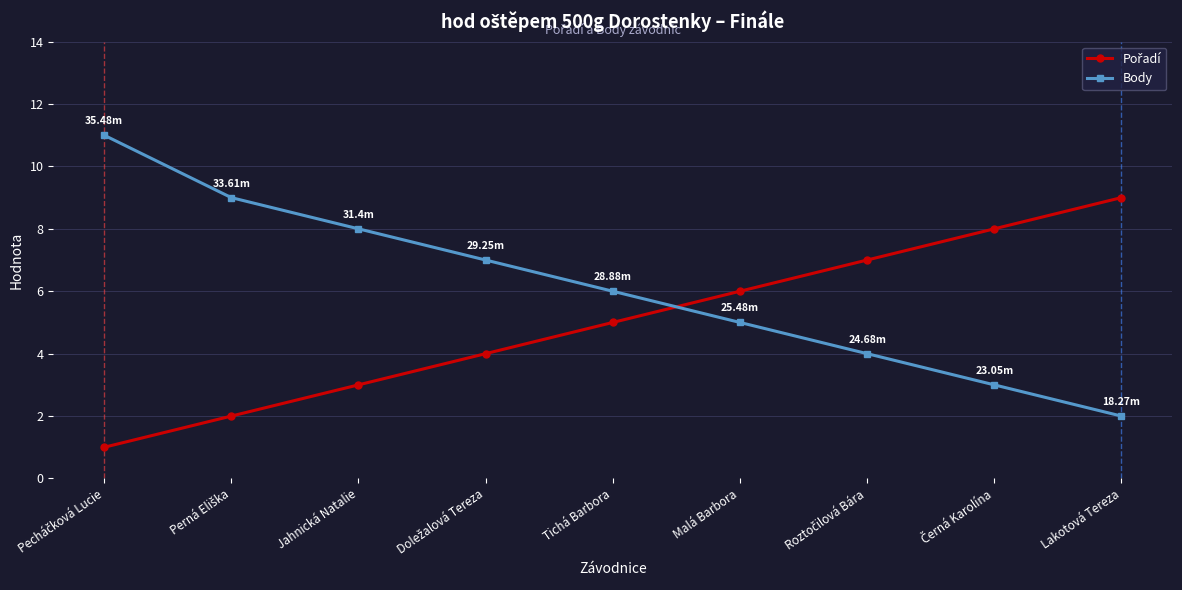

What is the difference between the second highest and minimum values in the Body series?

7